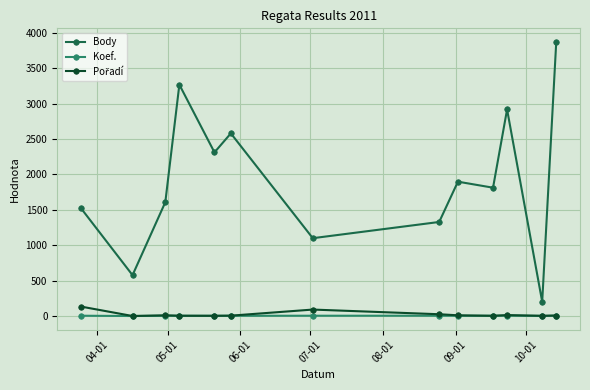

Which series has the largest range (max minus min)?

Body